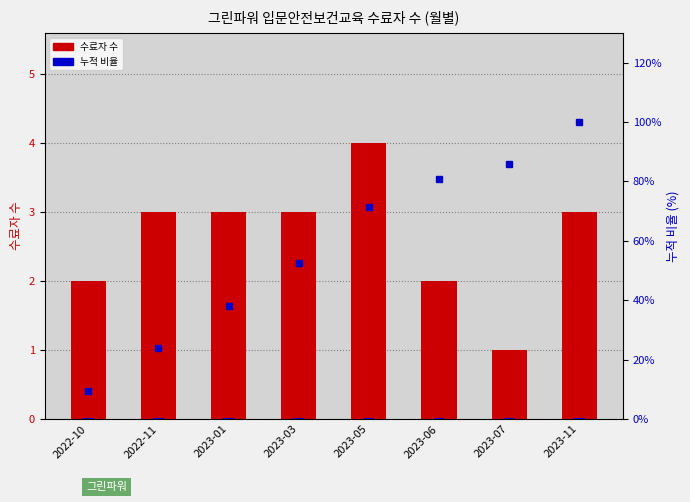

Which label corresponds to the smallest value in the chart?

2022-10